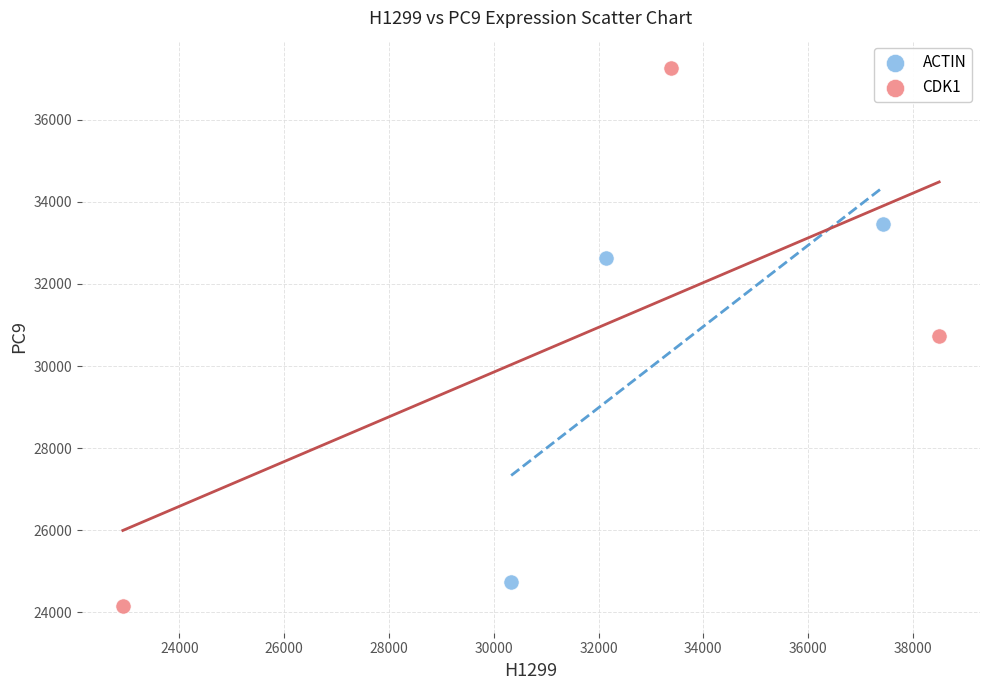

Which series has the largest Y range (max minus min)?

CDK1